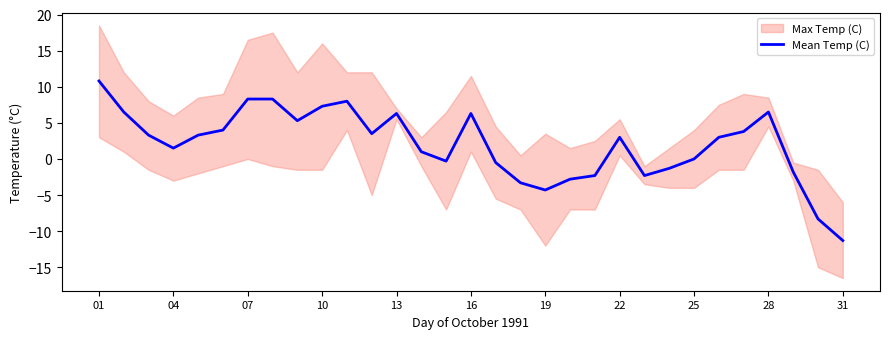

Does the chart have visible grid lines?

No